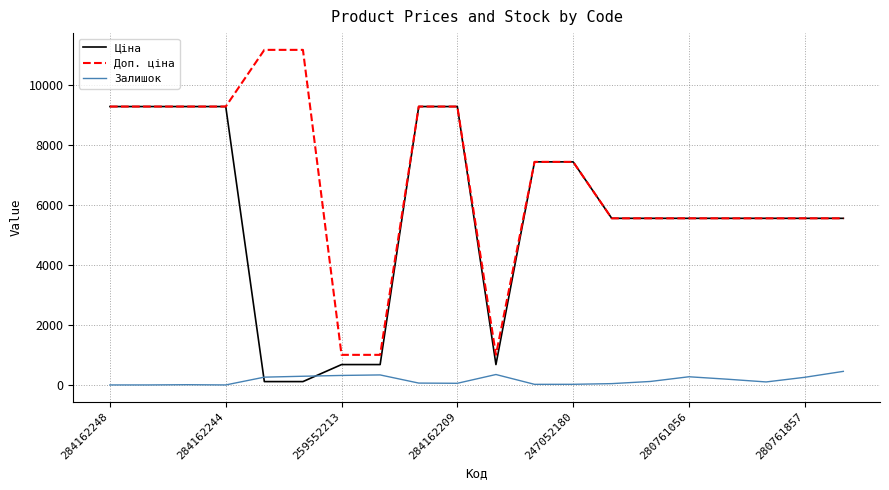

What is the difference between the second highest and minimum values in the Доп. ціна series?

10177.9